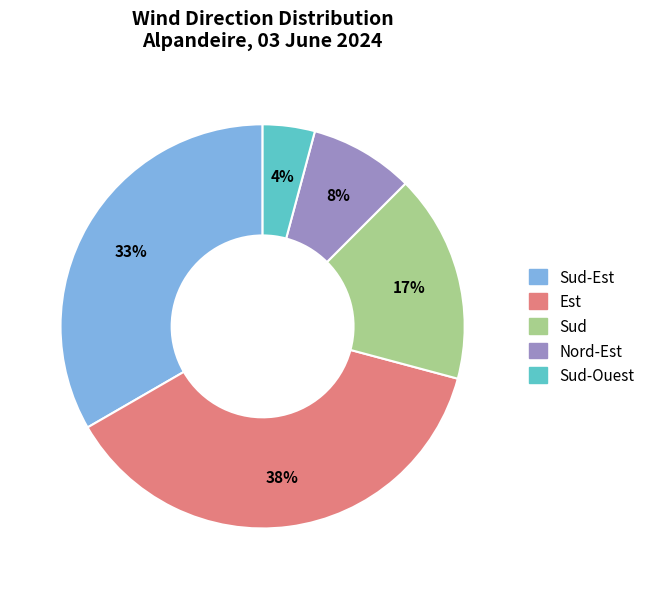

The Nord-Est slice represents 1% of the pie. True or false?

False